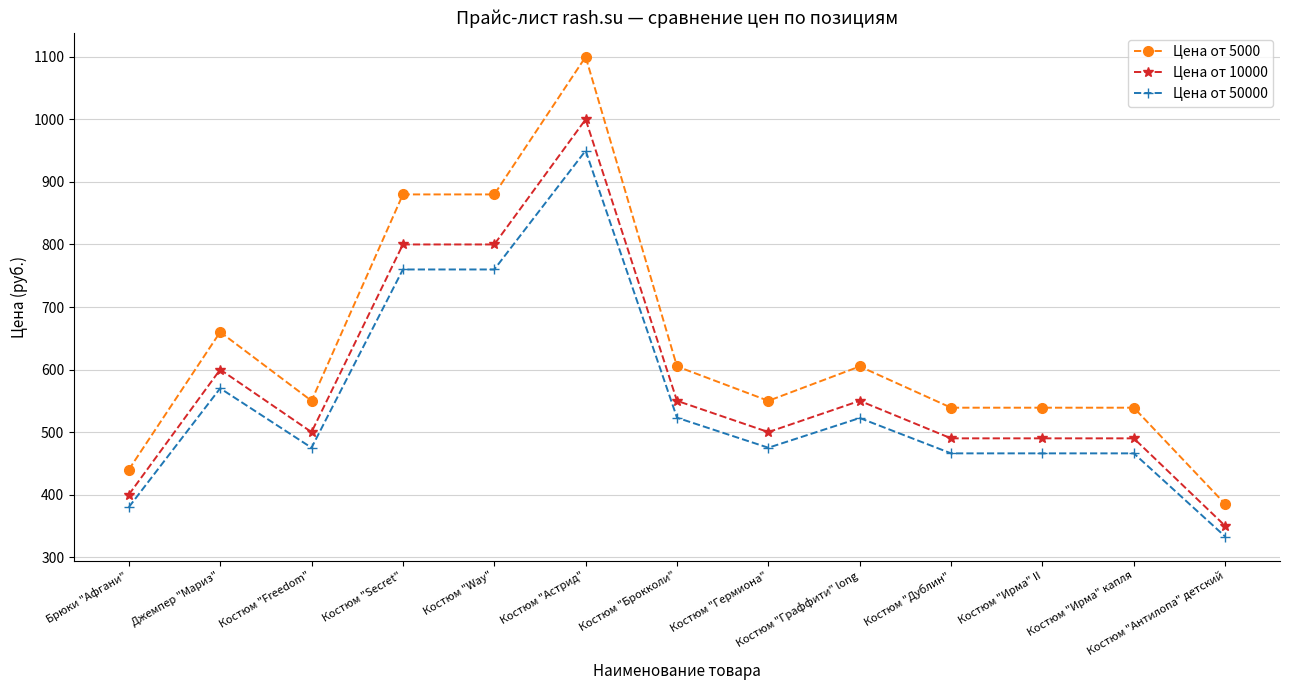

True or false: Цена от 50000 and Цена от 5000 intersect in this chart.

False